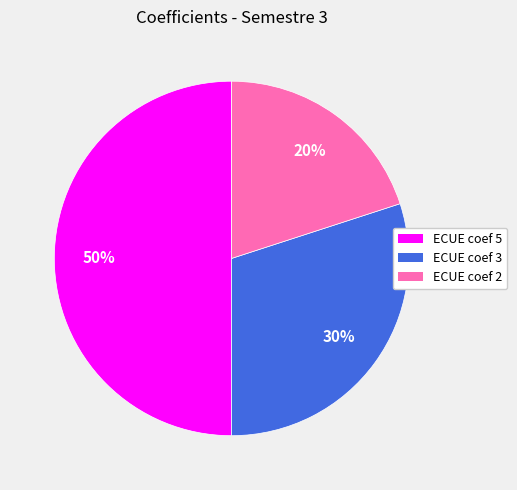

Rank the categories by value from lowest to highest.

ECUE coef 2, ECUE coef 3, ECUE coef 5